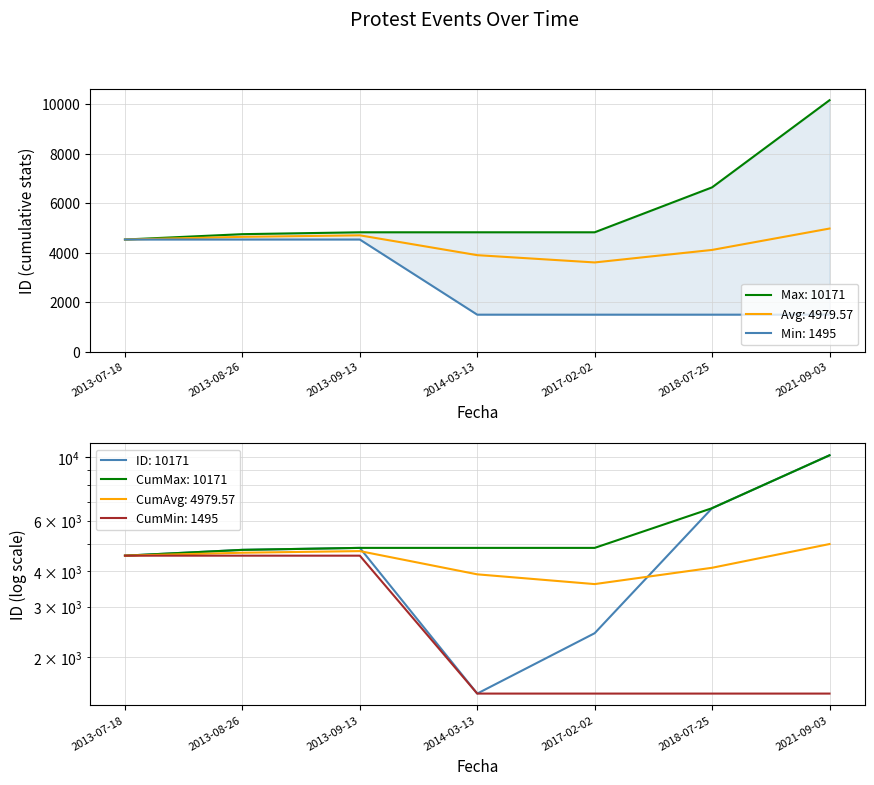

Count the values in the range 2430 to 6646.

5